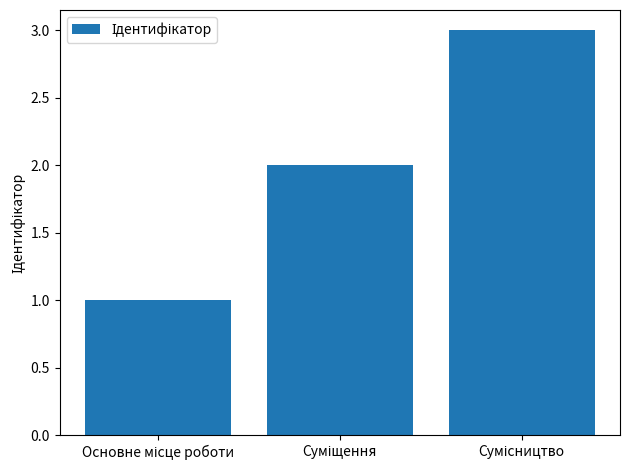

What is the maximum value shown in the chart?

3